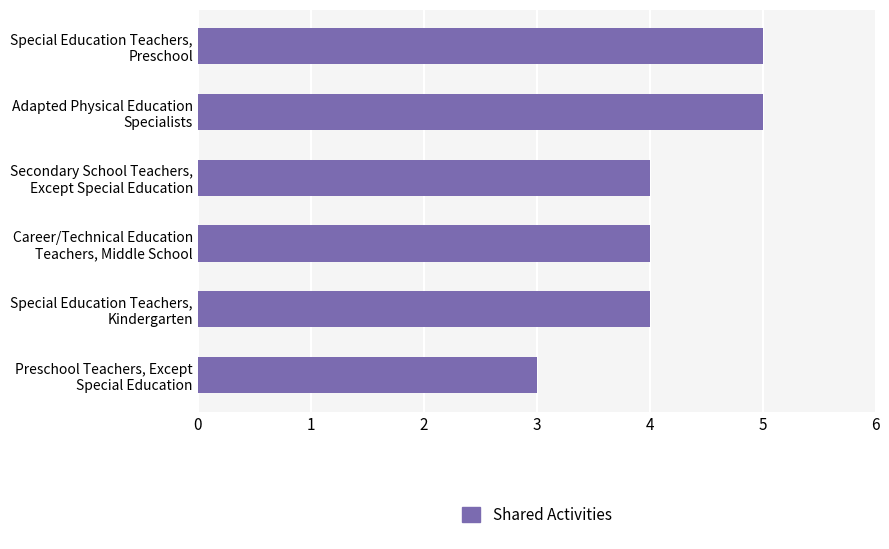

What is the smallest value displayed?

3